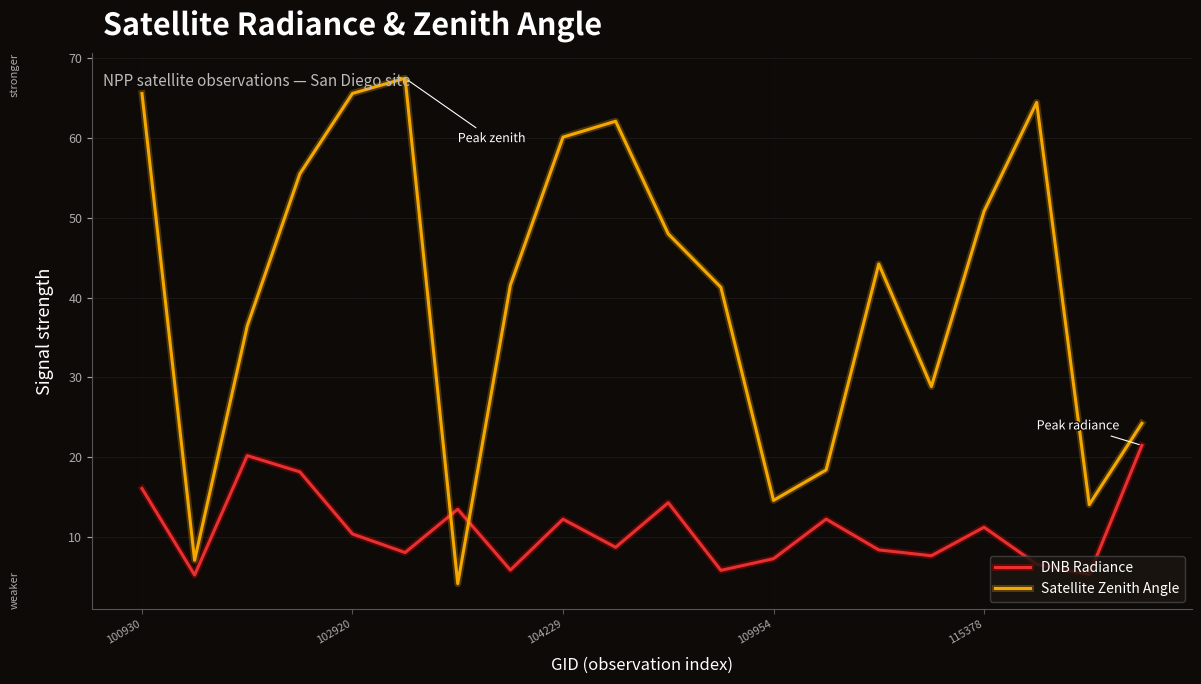

Which series has the largest total across all categories?

Satellite Zenith Angle